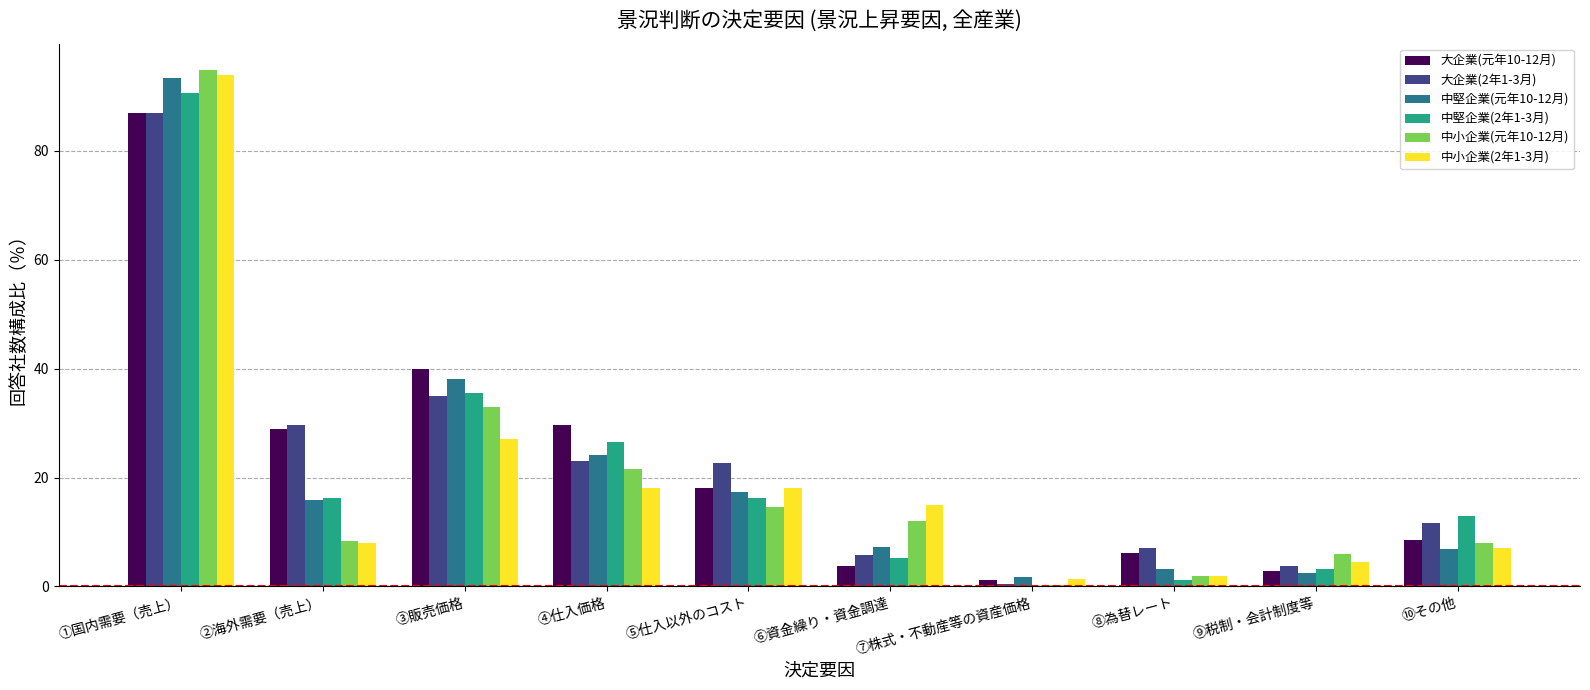

How many categories are shown in the chart?

10